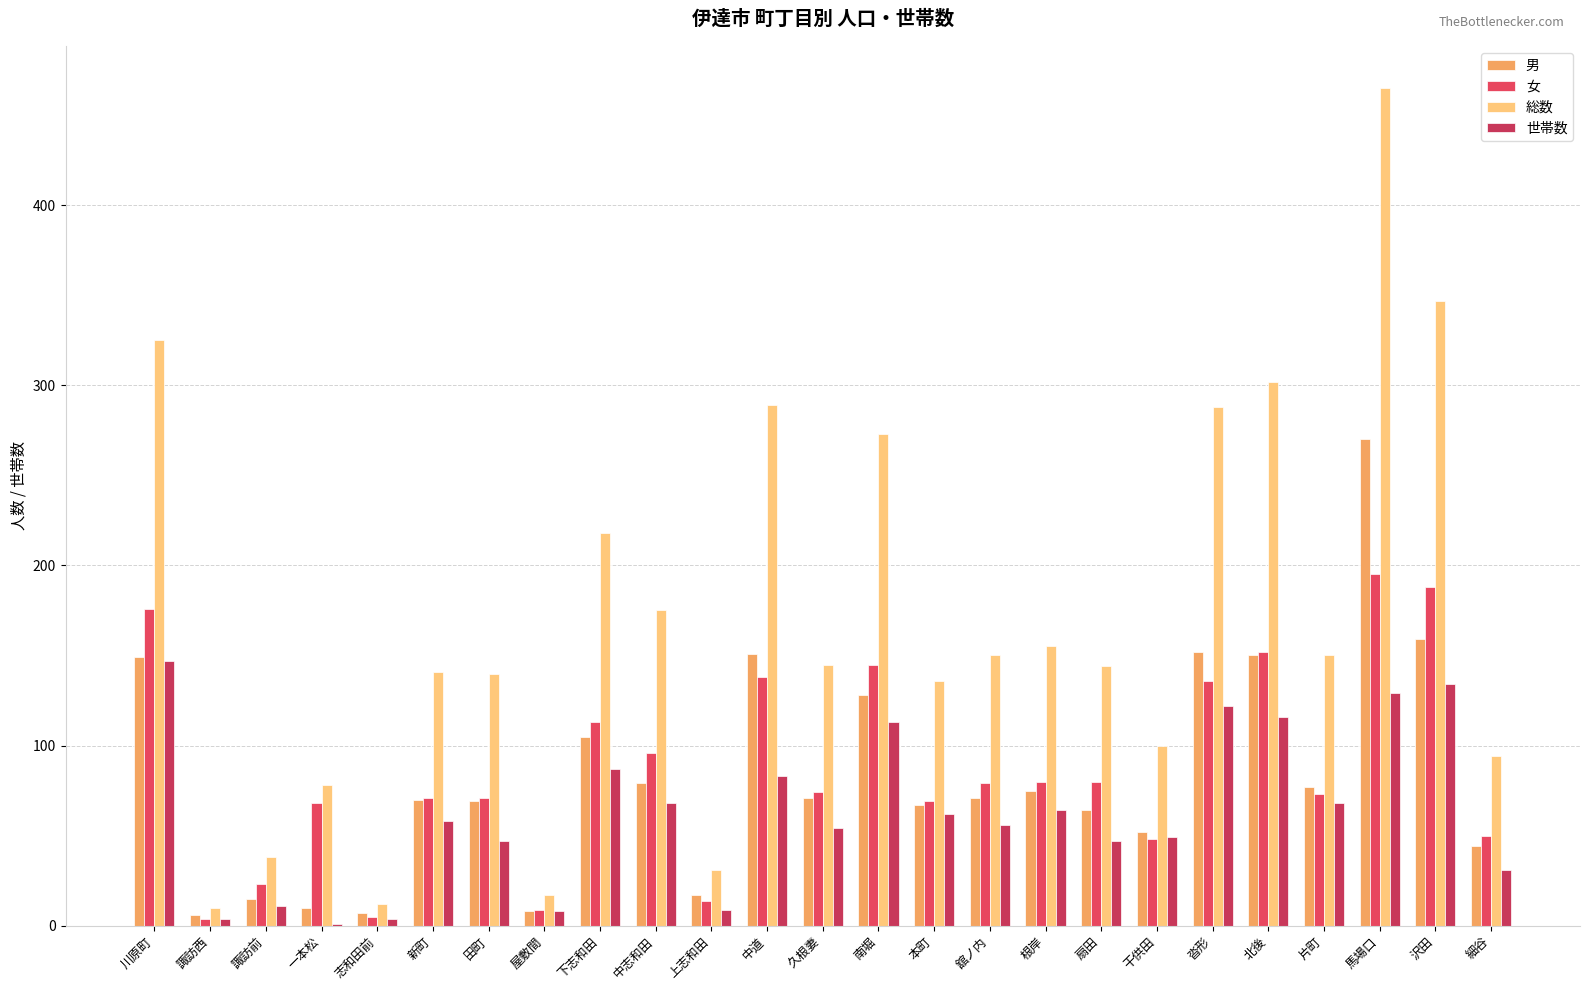

Count the number of data series in this chart.

4